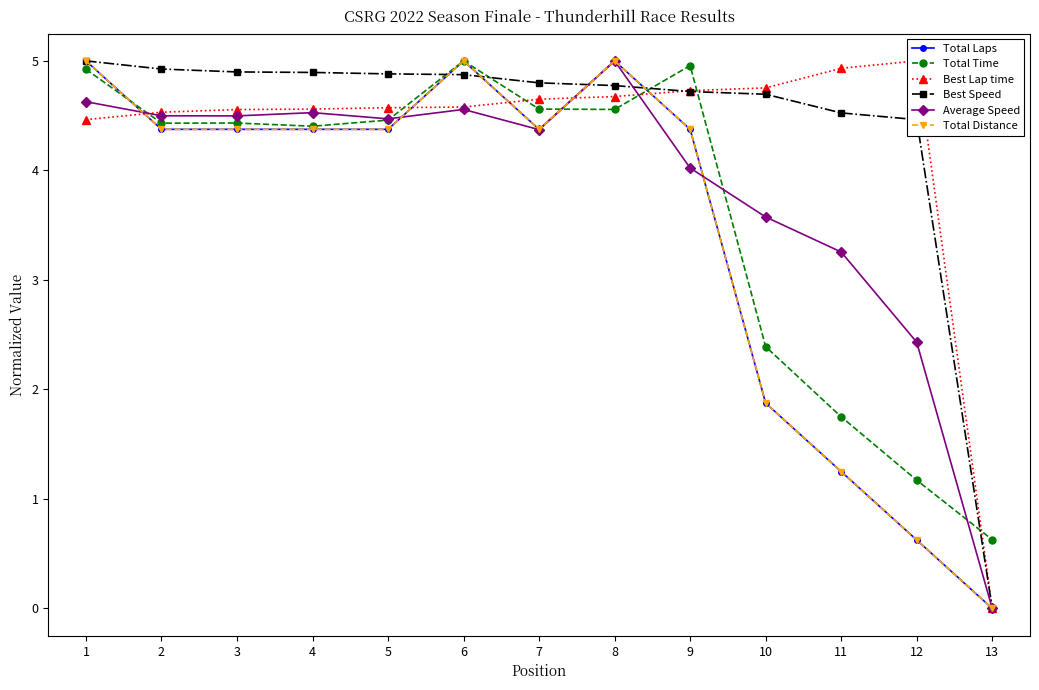

The value of Best Lap time at 12 is 5.0. True or false?

True